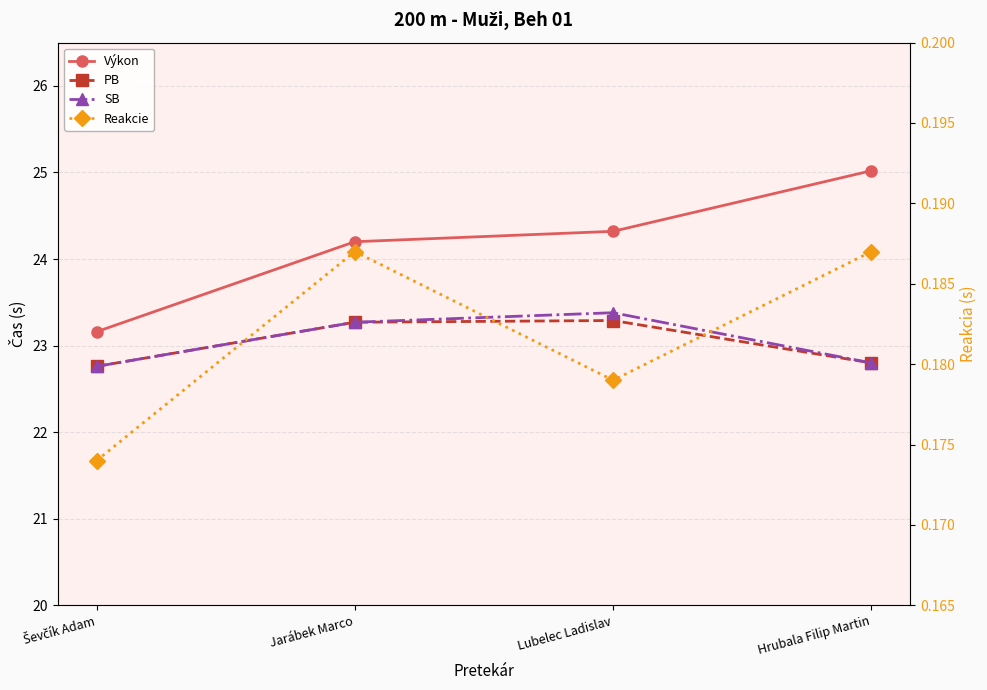

What are all the series names shown in the legend?

Výkon, PB, SB, Reakcie